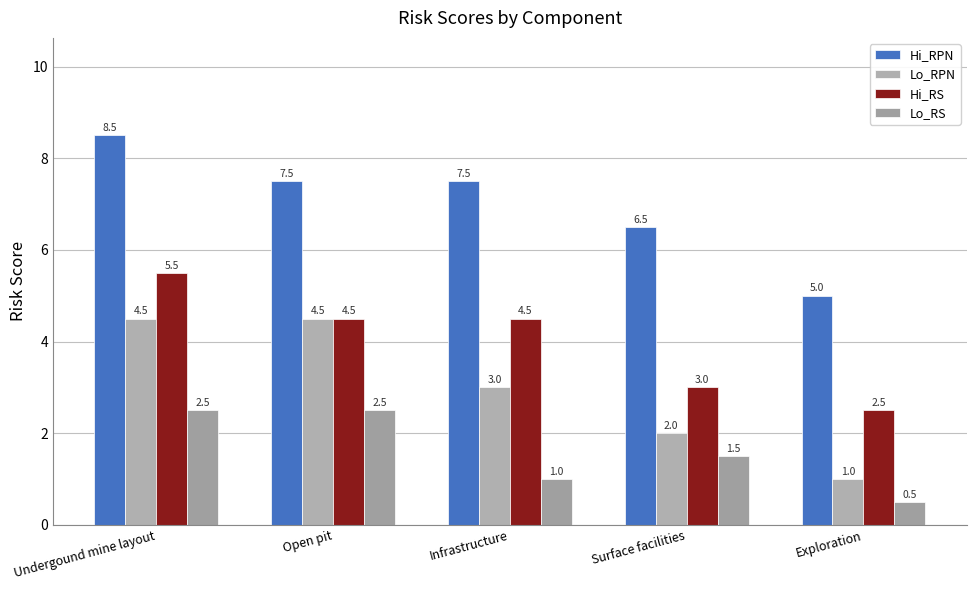

Is the value of Hi_RPN at Infrastructure greater than the value of Lo_RPN at Undergound mine layout?

Yes